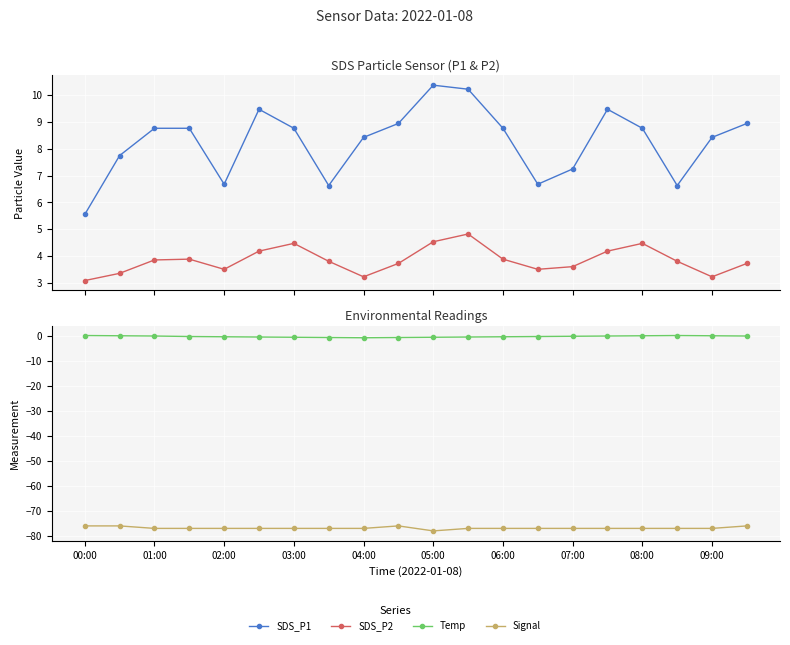

What position from the right is 13?

7